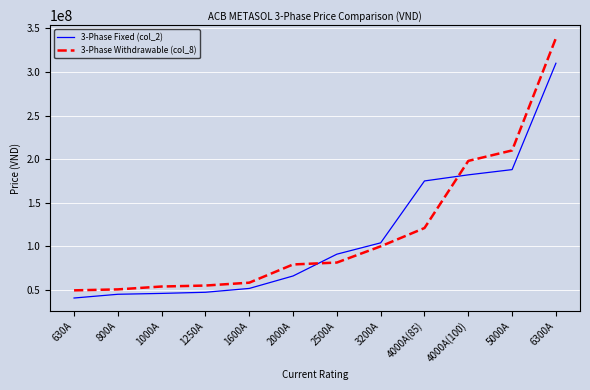

Count the number of categories in the chart.

12